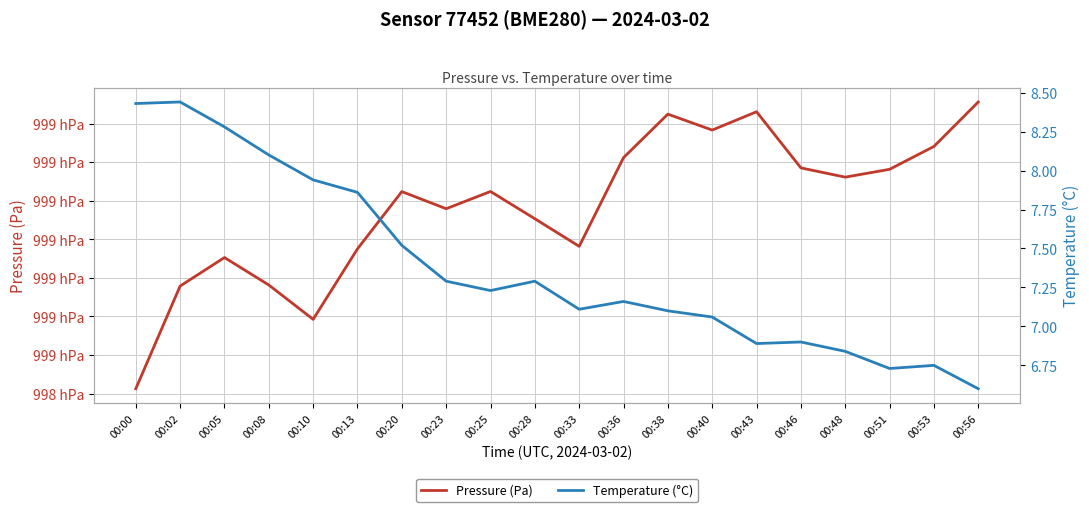

How many lines are shown in the chart?

2